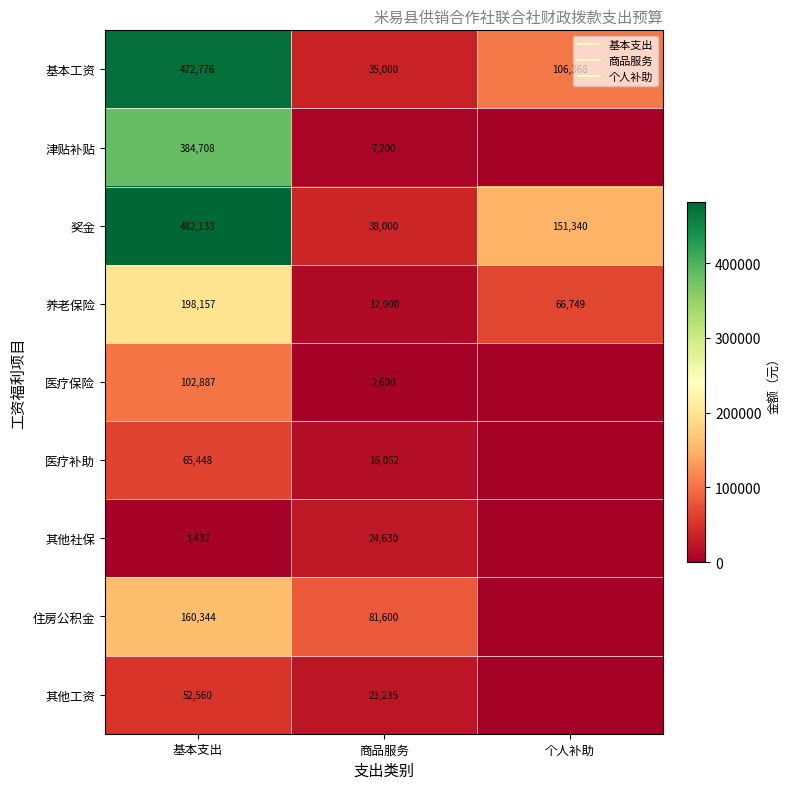

List the series in order of their peak value, highest first.

奖金, 基本工资, 津贴补贴, 养老保险, 住房公积金, 医疗保险, 医疗补助, 其他工资, 其他社保